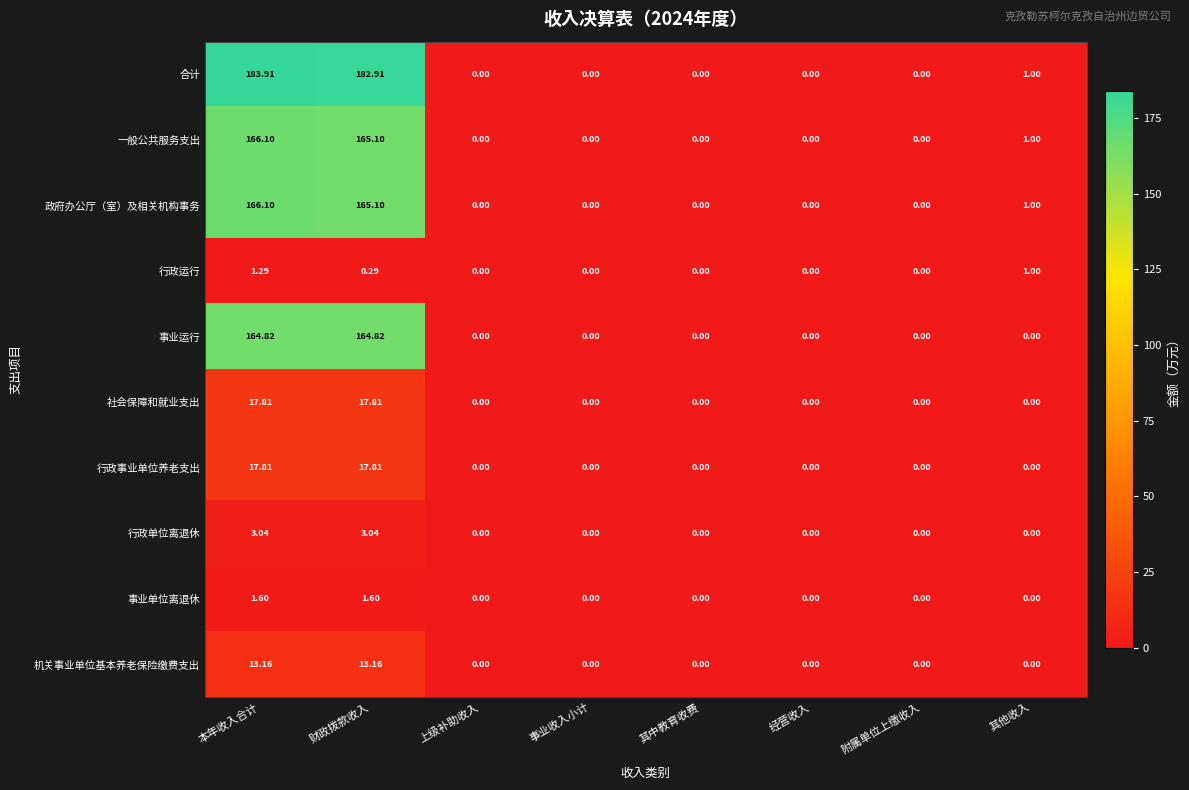

At which category is the sum across all series the highest?

本年收入合计